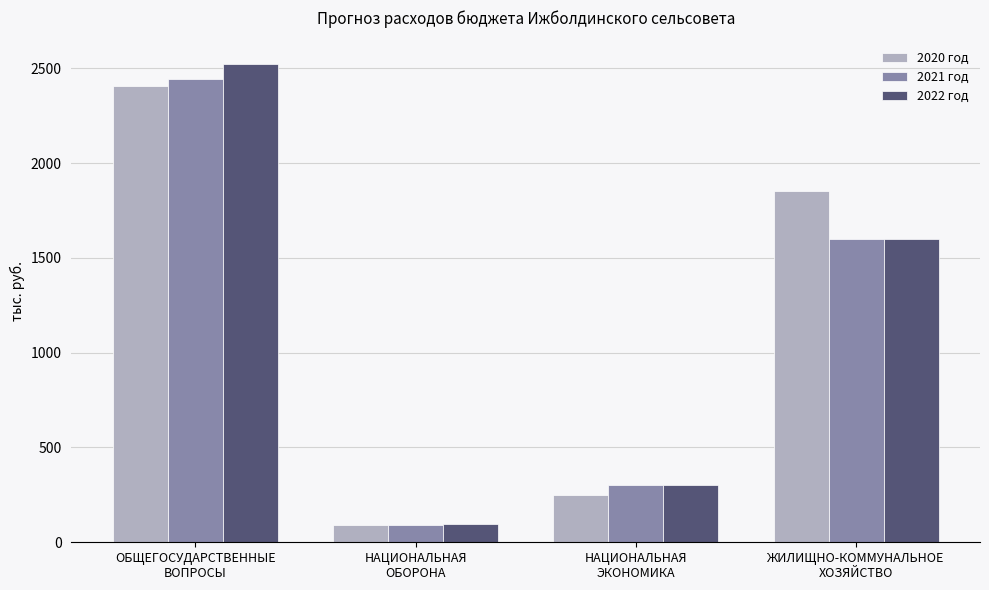

The 2020 год series shows 786.4 at ЖИЛИЩНО-КОММУНАЛЬНОЕ
ХОЗЯЙСТВО. True or false?

False